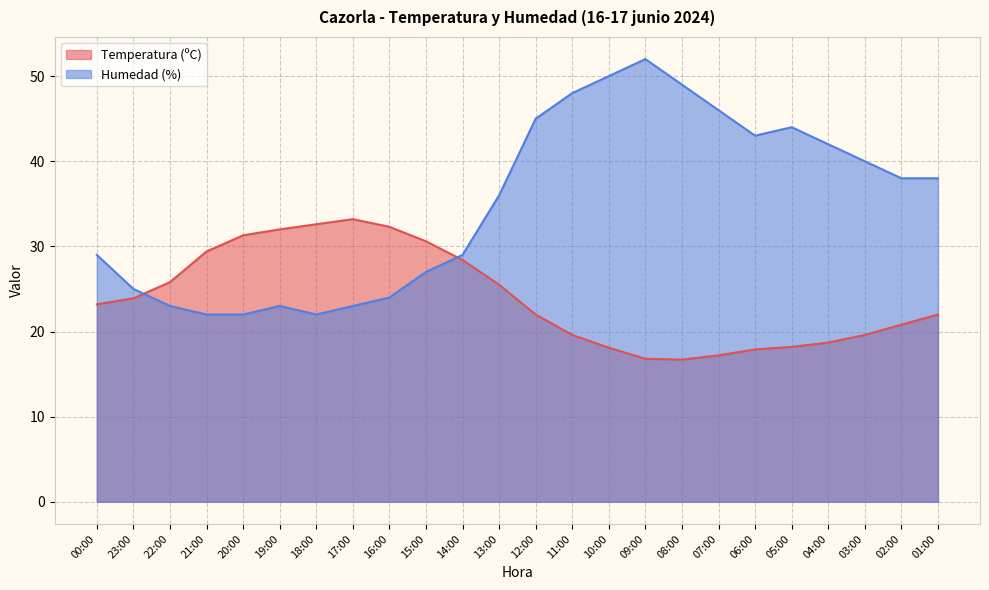

Which series has the widest spread of values?

Humedad (%)